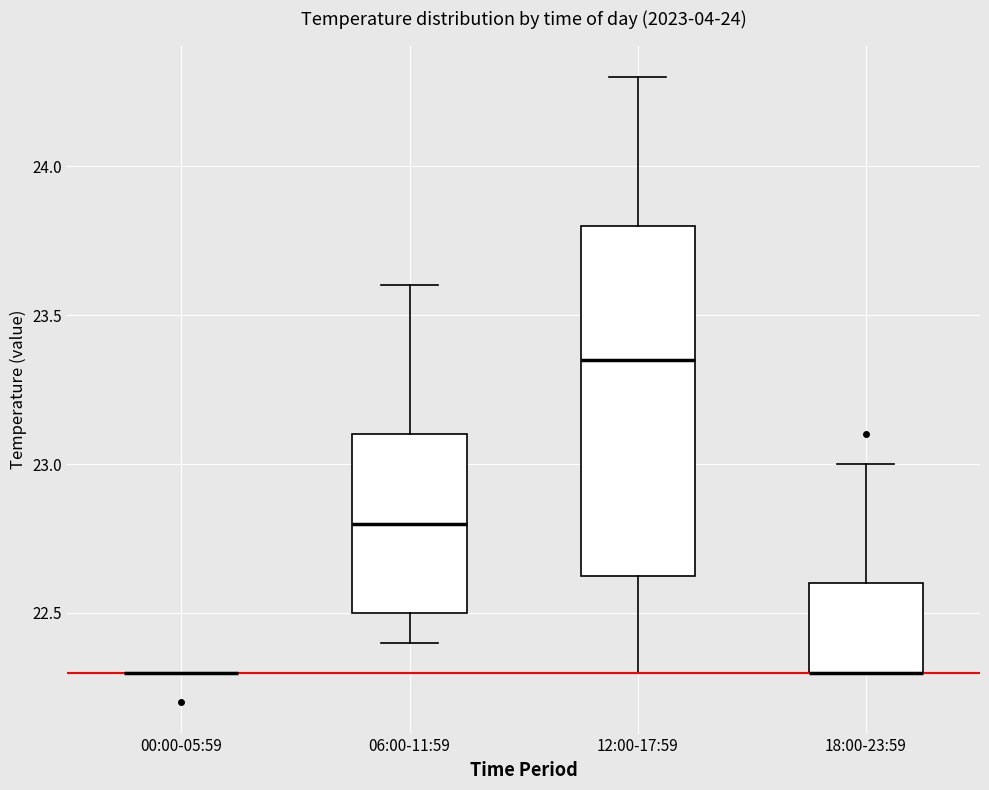

Where does the median line of the box for 12:00-17:59 sit on the y-axis? The values are not printed on the chart, so give them approximately, as read against the axis.

23.35